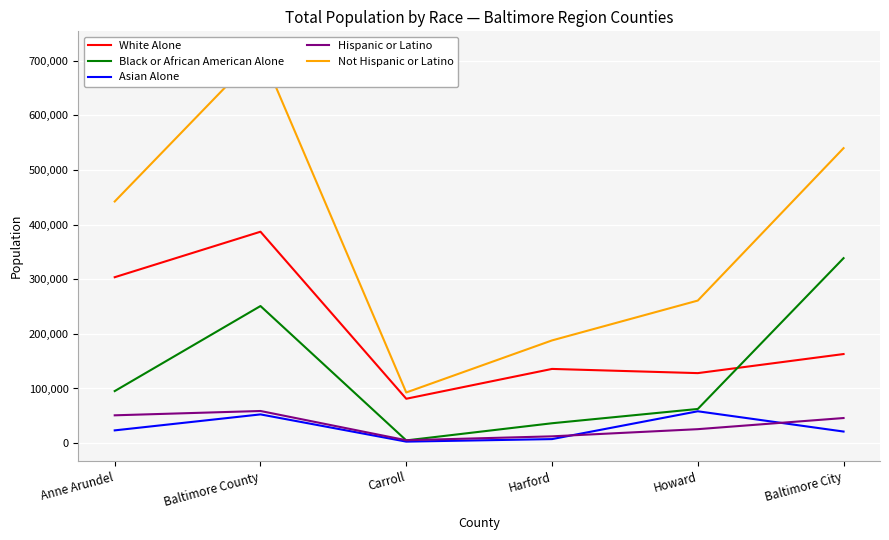

Rank the series by their maximum value, from lowest to highest.

Asian Alone, Hispanic or Latino, Black or African American Alone, White Alone, Not Hispanic or Latino